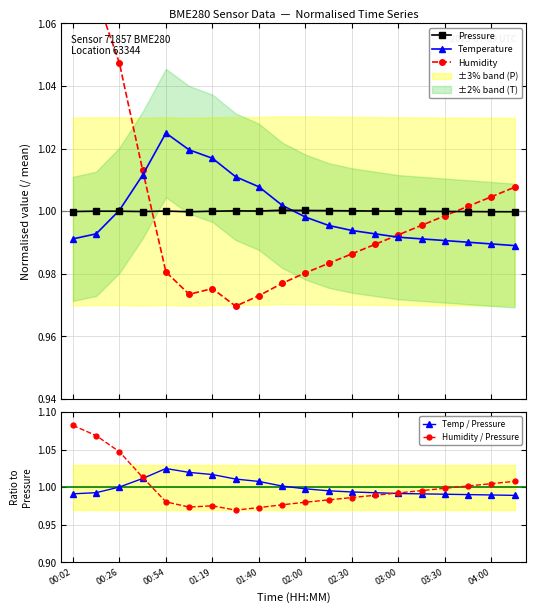

How many distinct data groups are displayed?

5